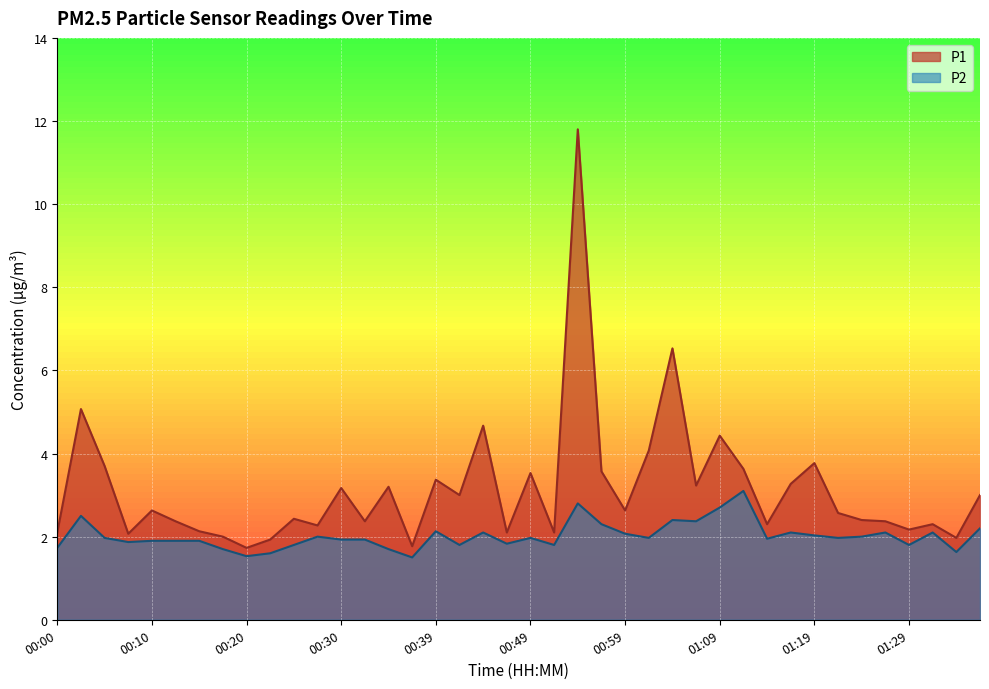

What is the sum of the P2 values at 00:54 and 00:12?

4.7